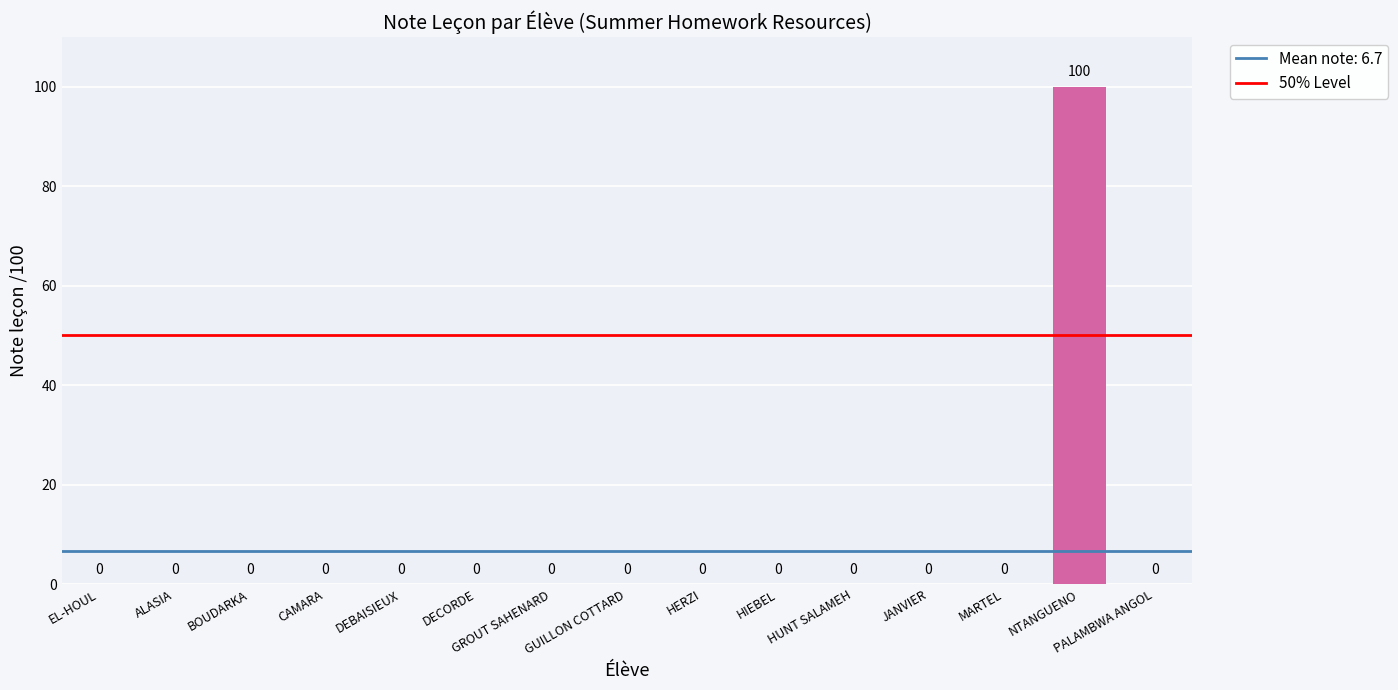

How many data points are above 0?

1